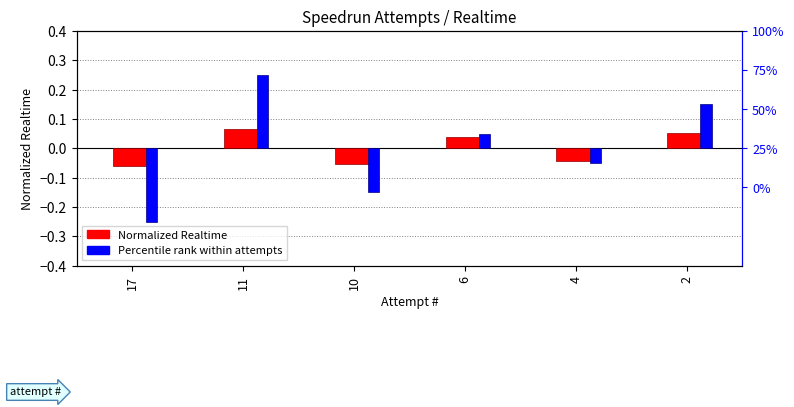

What is the difference between the second highest and second lowest values in the Percentile rank within attempts series?

0.3